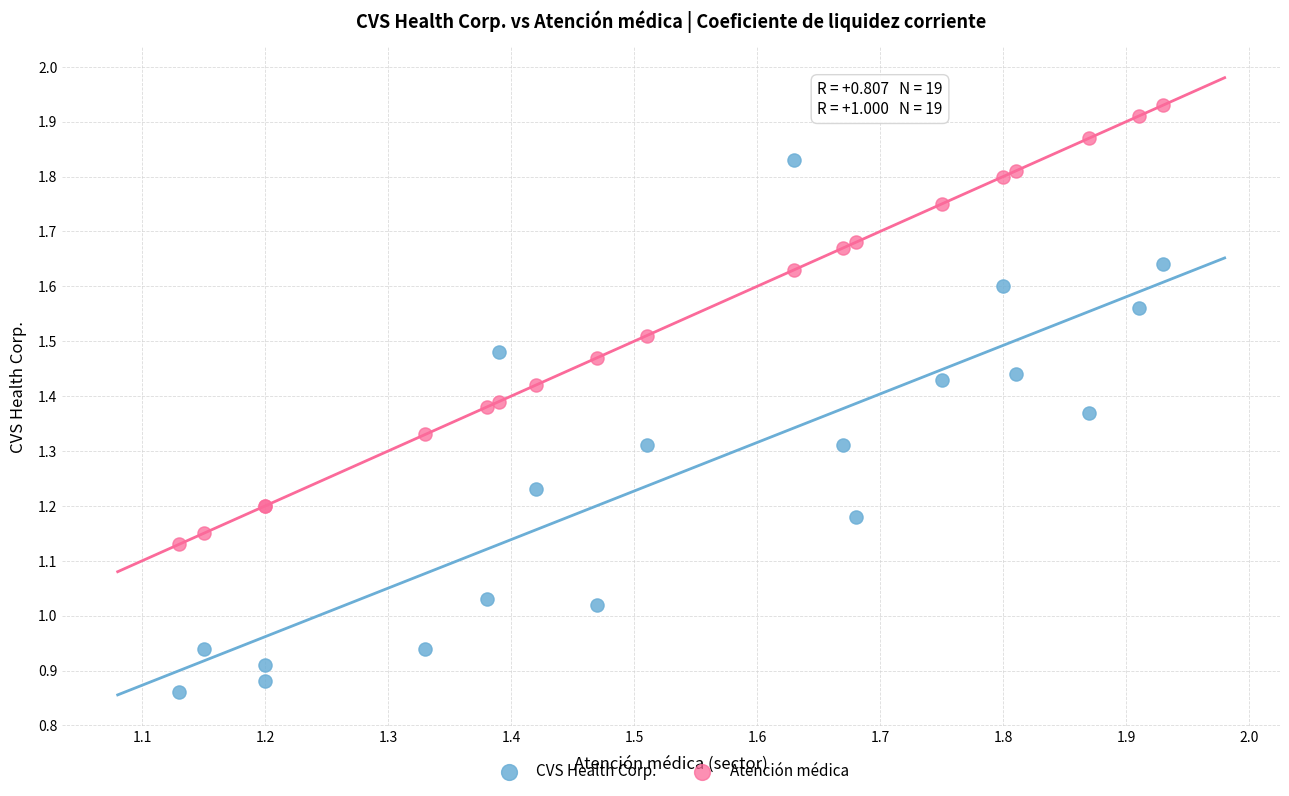

Which series has the widest spread of Y values?

CVS Health Corp.